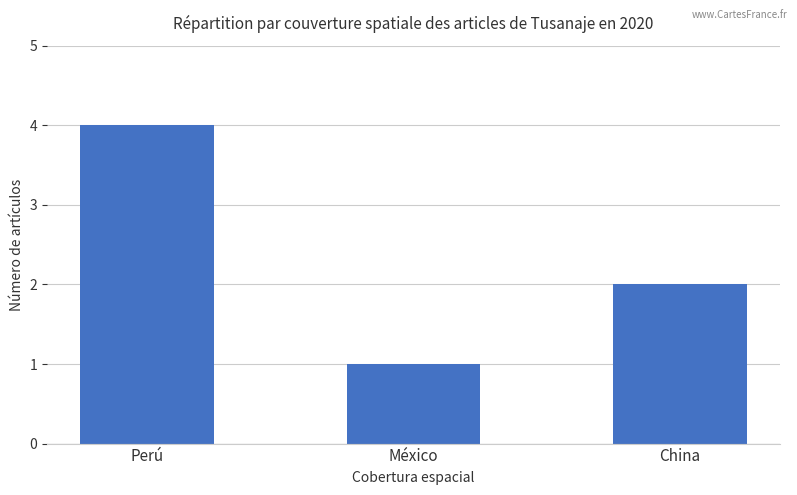

What is the label of the 2nd bar from the left?

México